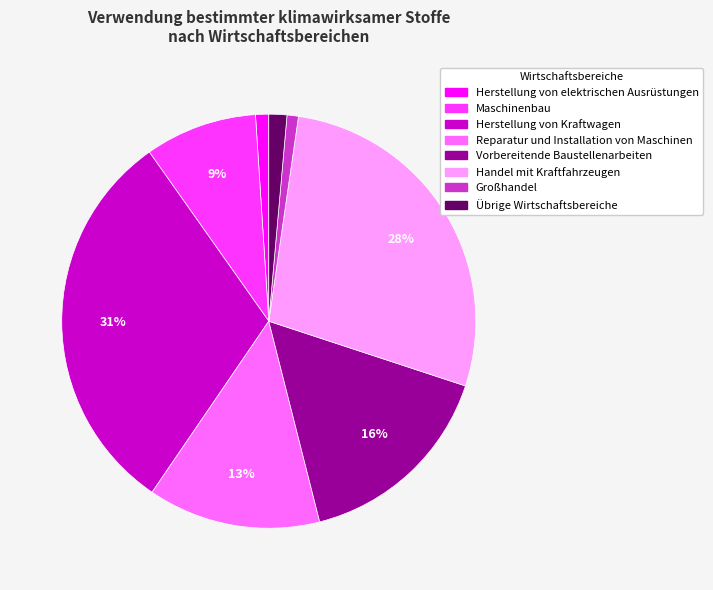

Between Vorbereitende Baustellenarbeiten and Großhandel, which is larger?

Vorbereitende Baustellenarbeiten